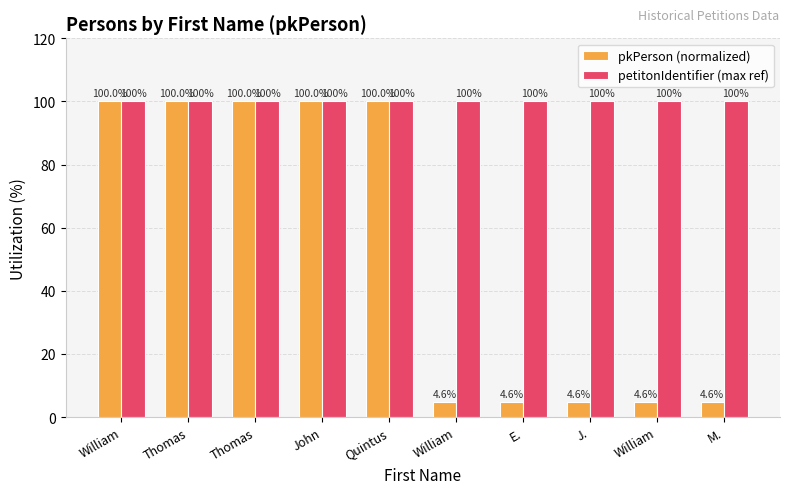

What is the maximum value shown in the chart?

100.0